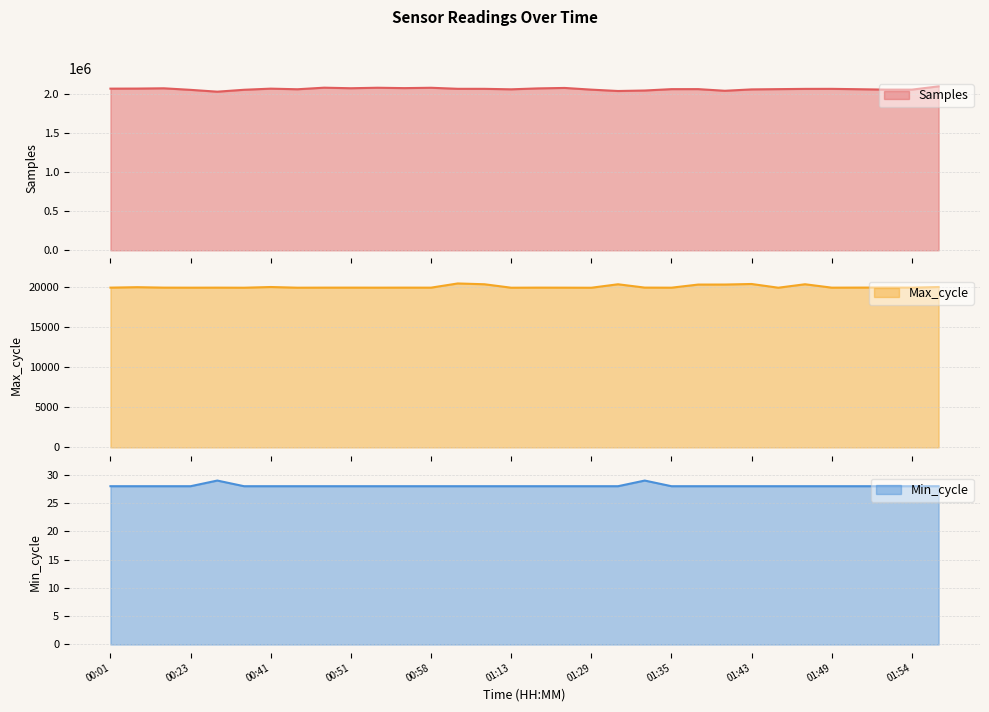

Where does the Max_cycle series first go above 19921?

00:04